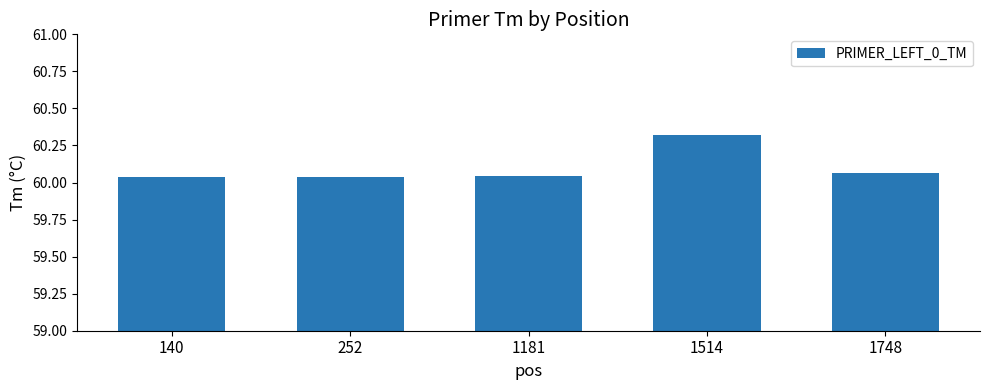

Count the values in the range 60 to 61.

5